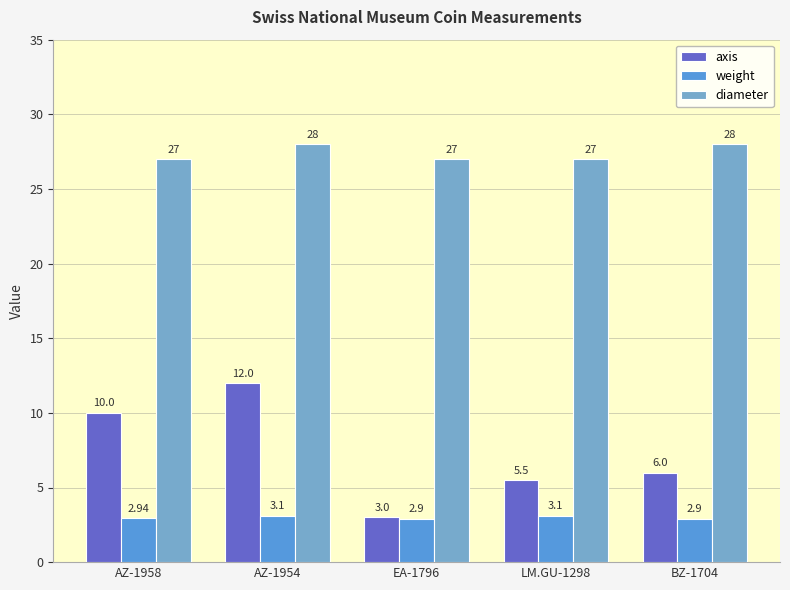

Which series changed the most between LM.GU-1298 and BZ-1704?

diameter